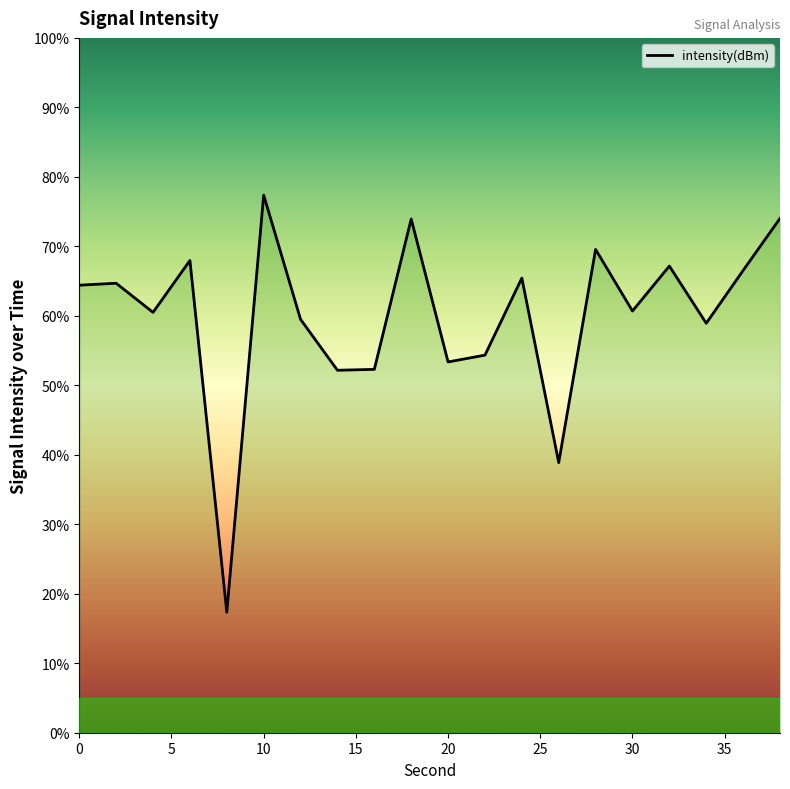

True or false: the data shows -70.2 at 0.

False